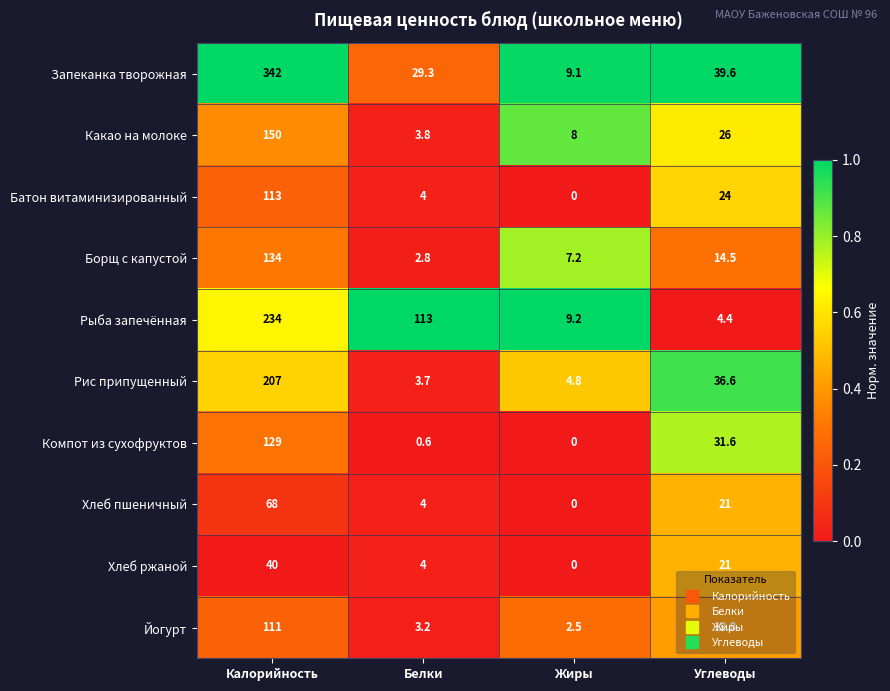

How many series are shown in this chart?

10